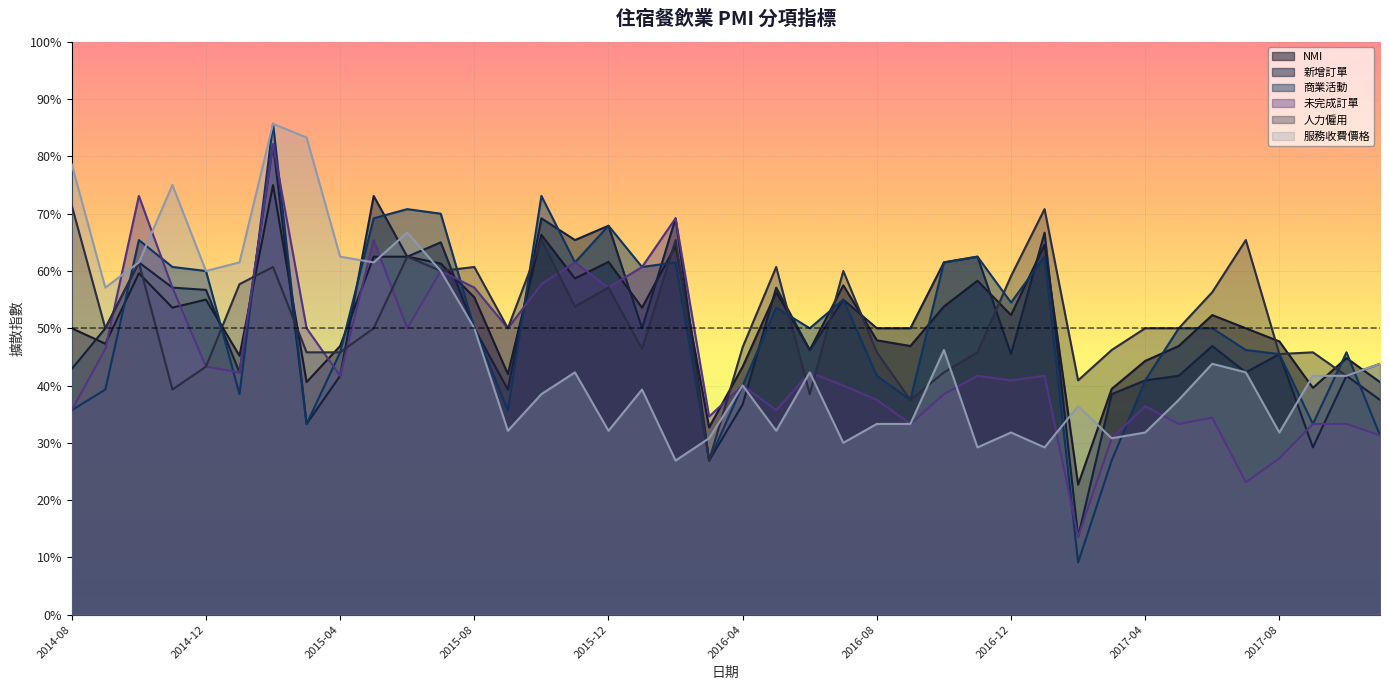

What is the sum of all 新增訂單 values?

2015.1